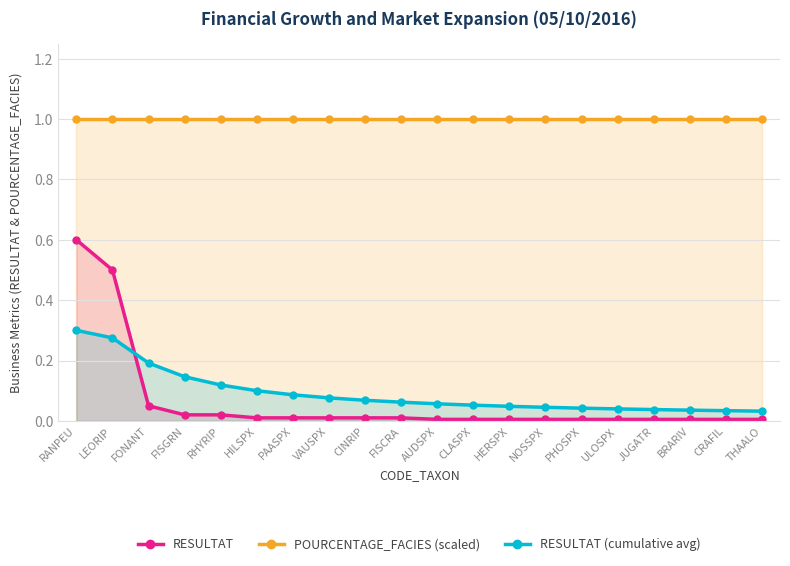

What is the sum of all RESULTAT (cumulative avg) values?

1.8